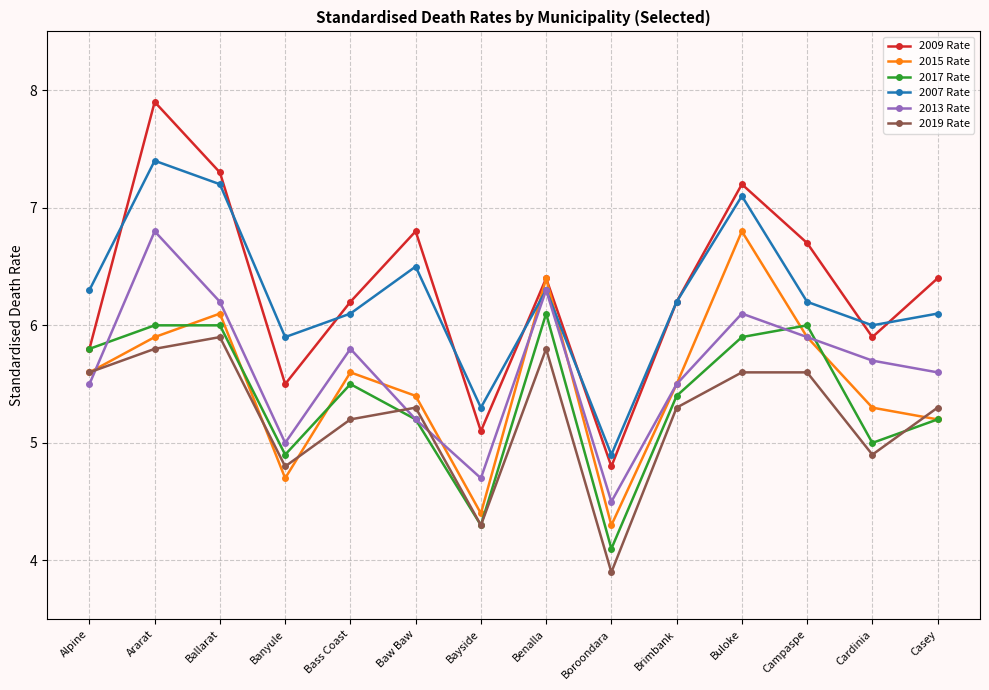

The 2007 Rate series shows 6.3 at Benalla. True or false?

True